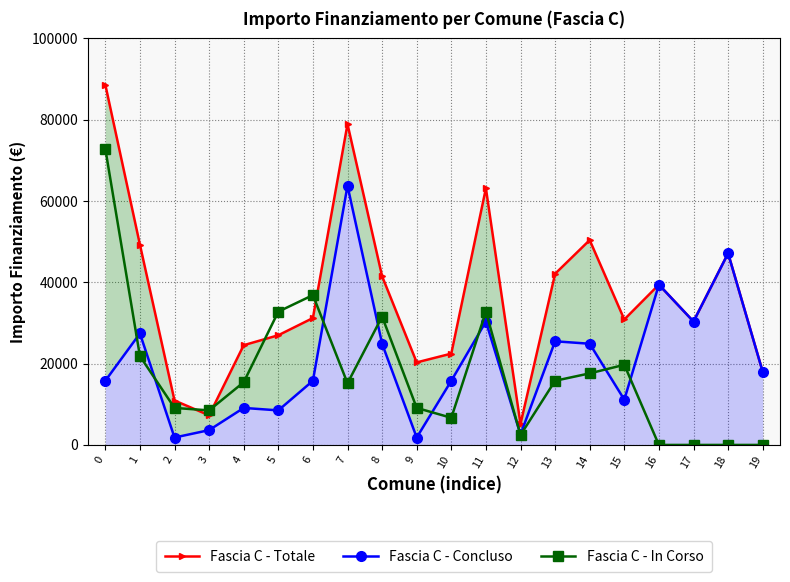

The Fascia C - Totale series shows 88622 at 0. True or false?

True